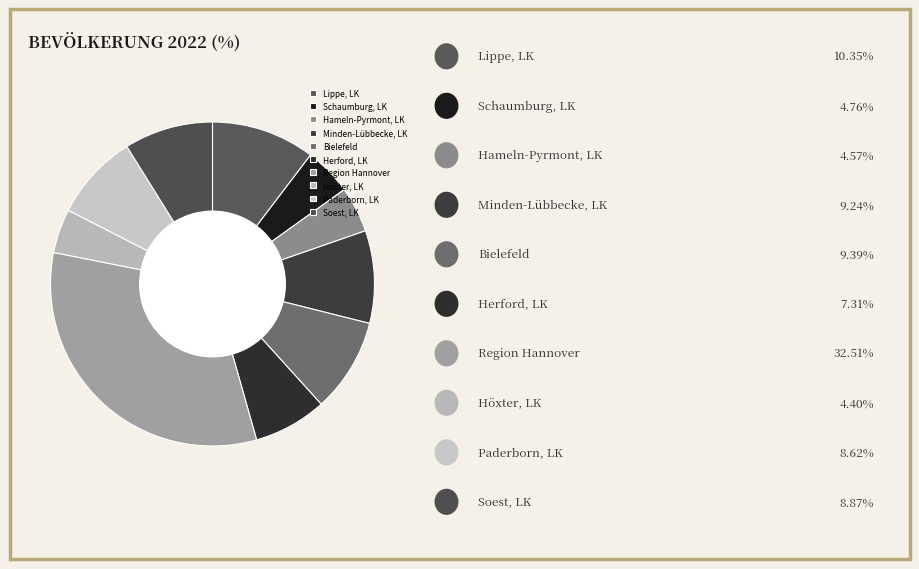

Count the number of slices in the pie.

10